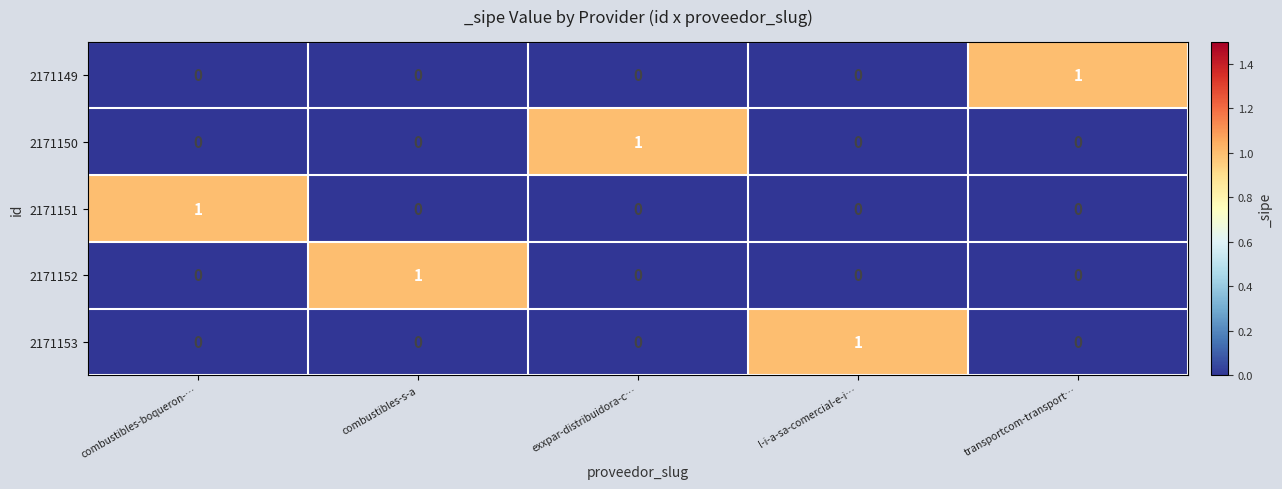

Which category has the highest value in the 2171150 series?

exxpar-distribuidora-c…